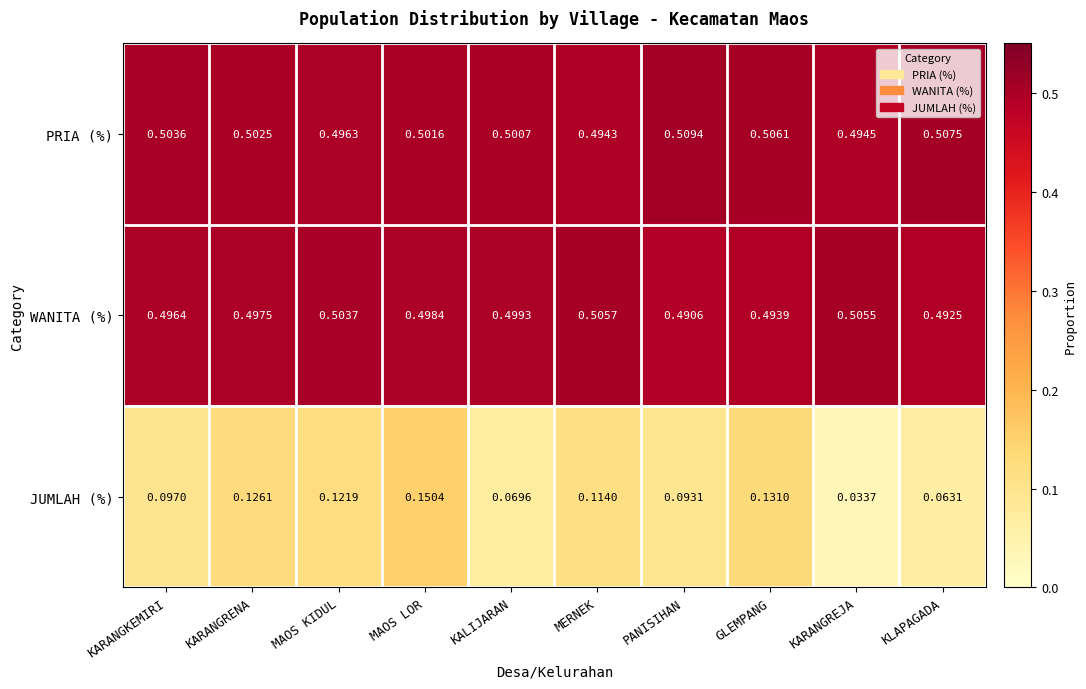

At KARANGKEMIRI, list the series in order from smallest to largest.

JUMLAH (%), WANITA (%), PRIA (%)